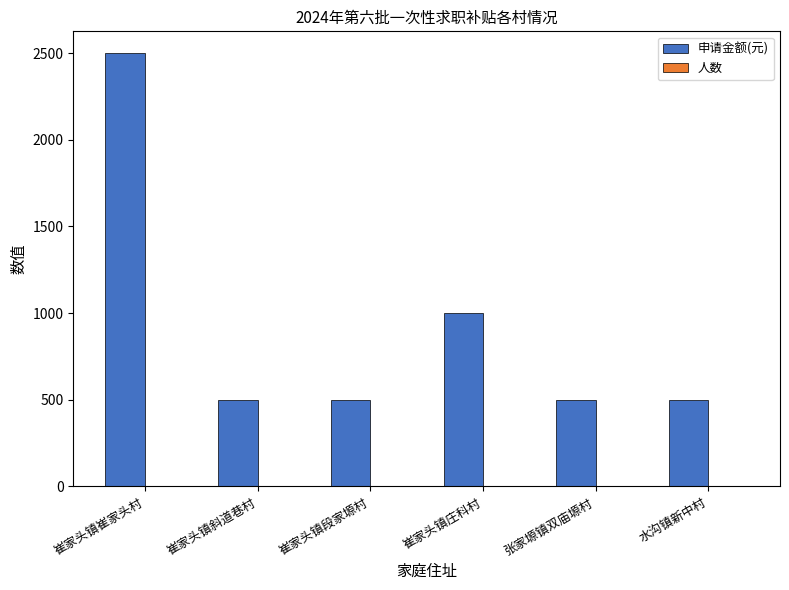

What is the sum of all 申请金额(元) values?

5500